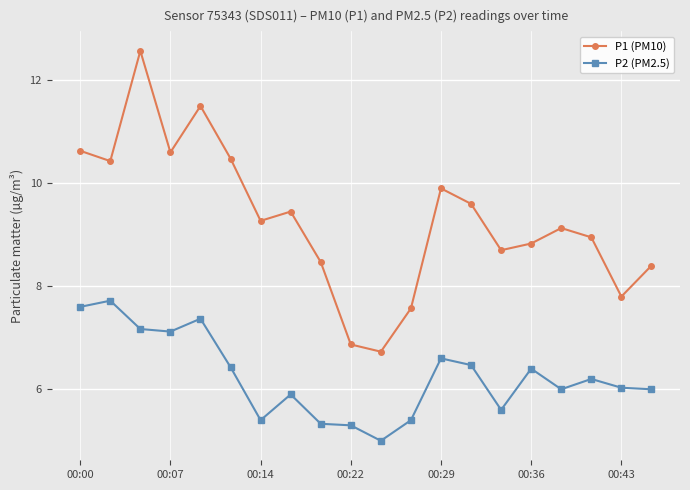

Which series has the largest total across all categories?

P1 (PM10)